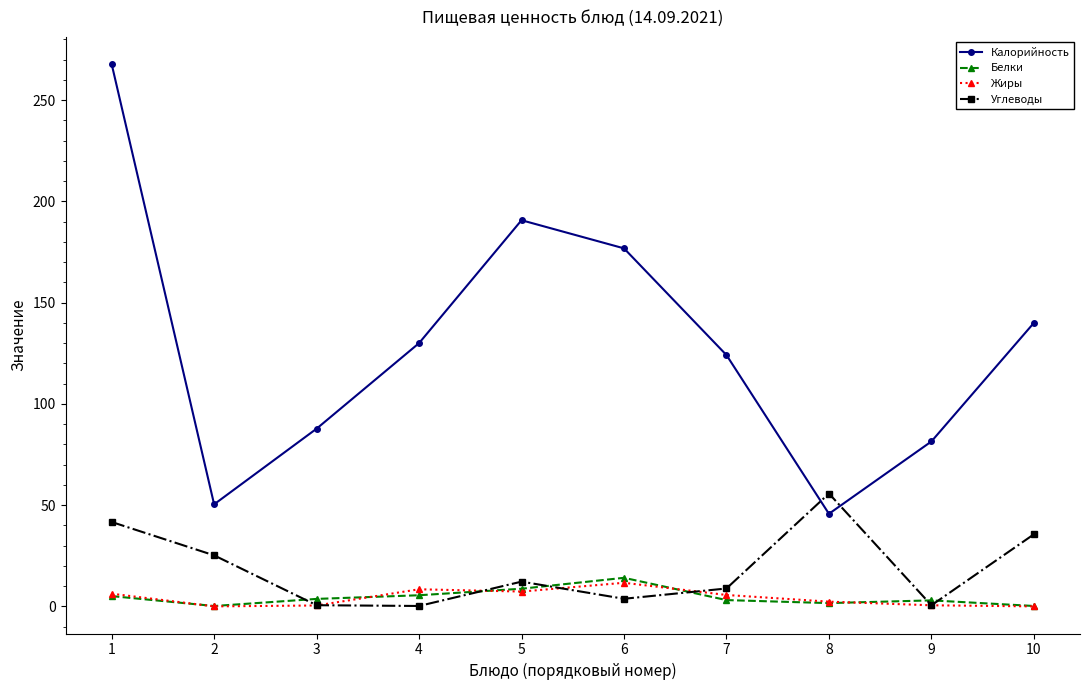

Which series changed the most between 4 and 10?

Углеводы